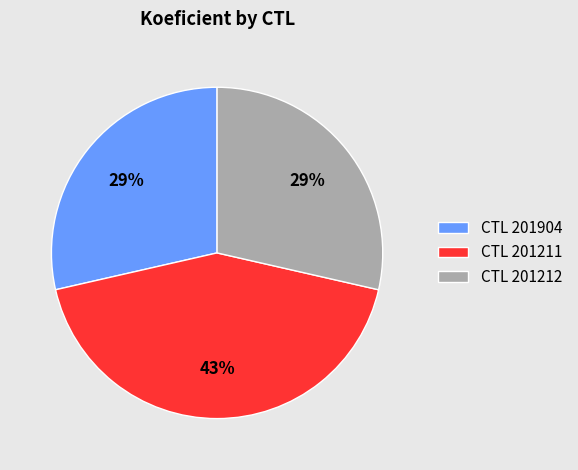

What percentage is the CTL 201904 slice, to the nearest percent?

29%